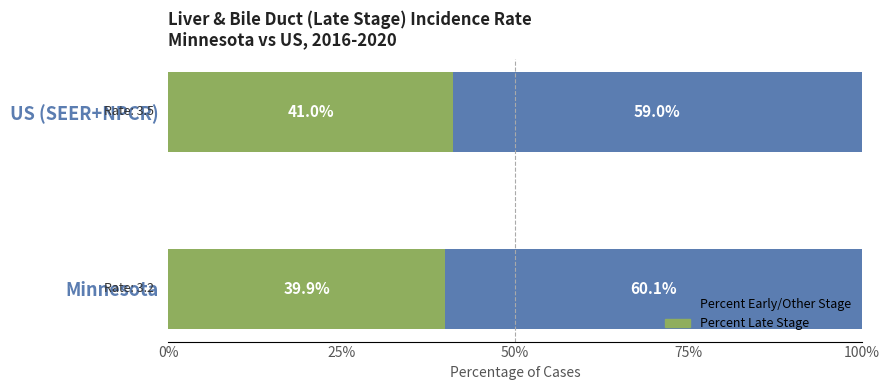

The value of Percent Late Stage at US (SEER+NPCR) is 8.7. True or false?

False